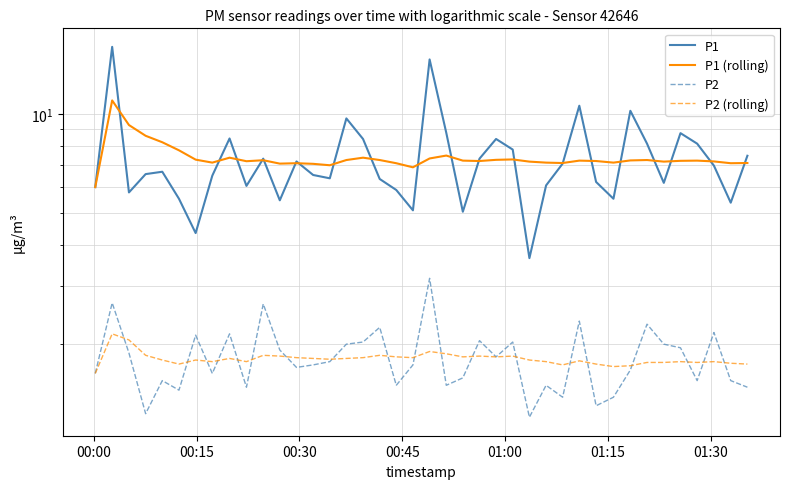

Which series has the largest total across all categories?

P1 (rolling)